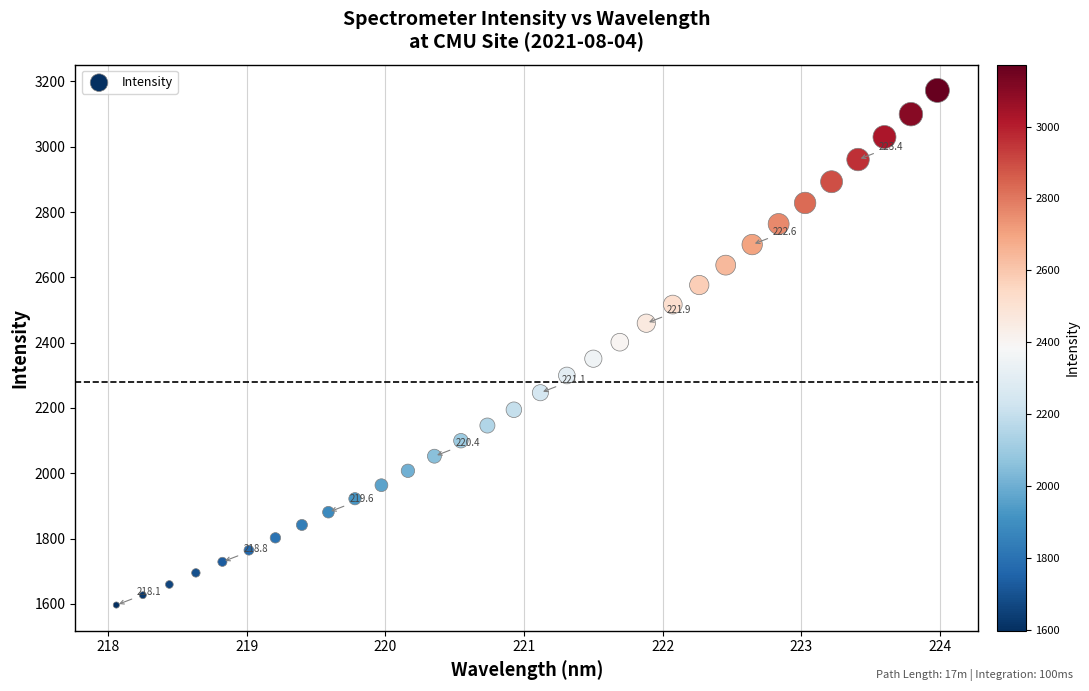

What is the range of Y values (max minus min)?

1575.9